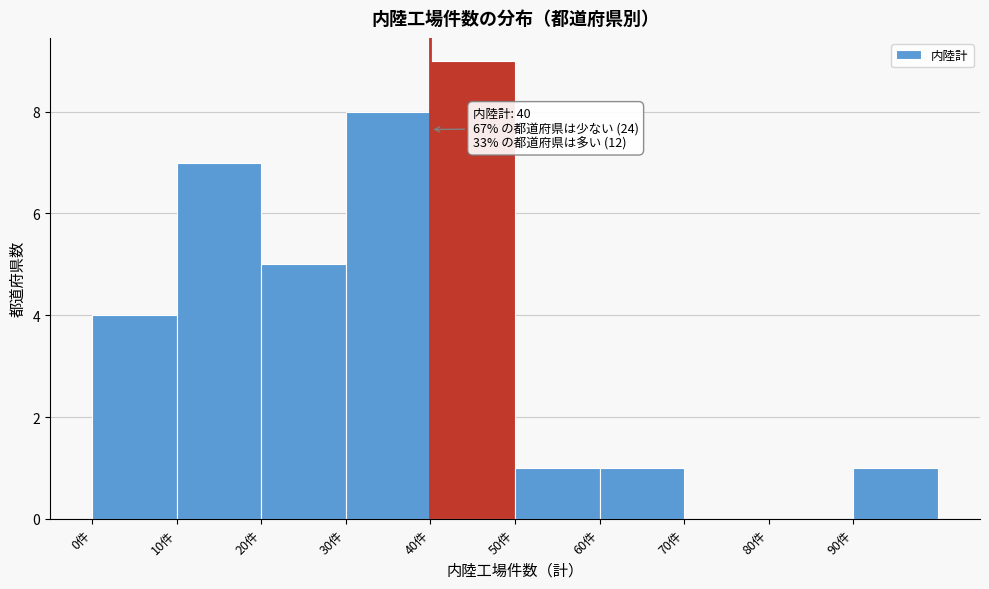

Which range on the x-axis has the tallest bar?

40 to 50